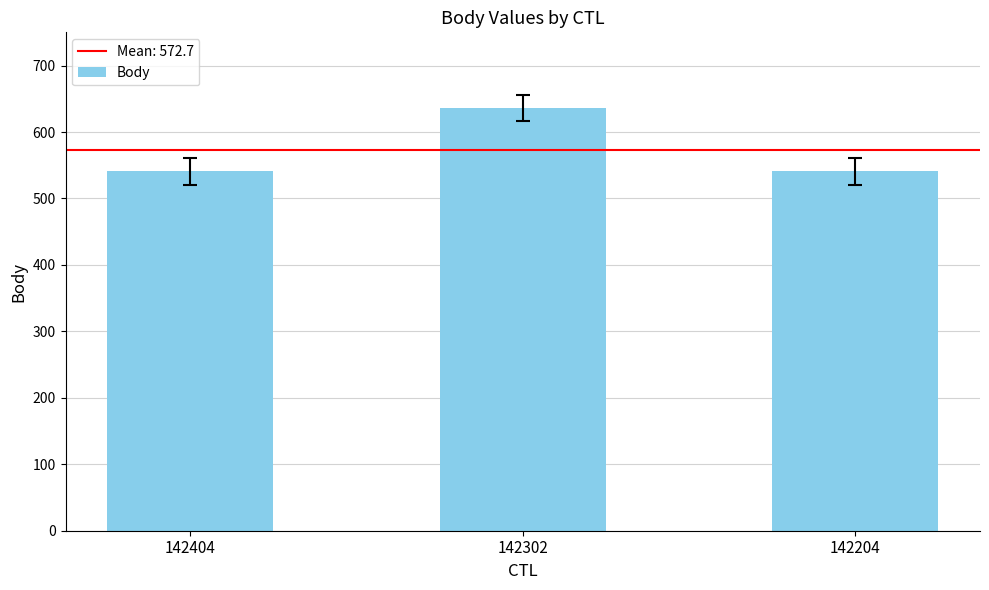

What is the difference between the values at 142302 and 142204?

95